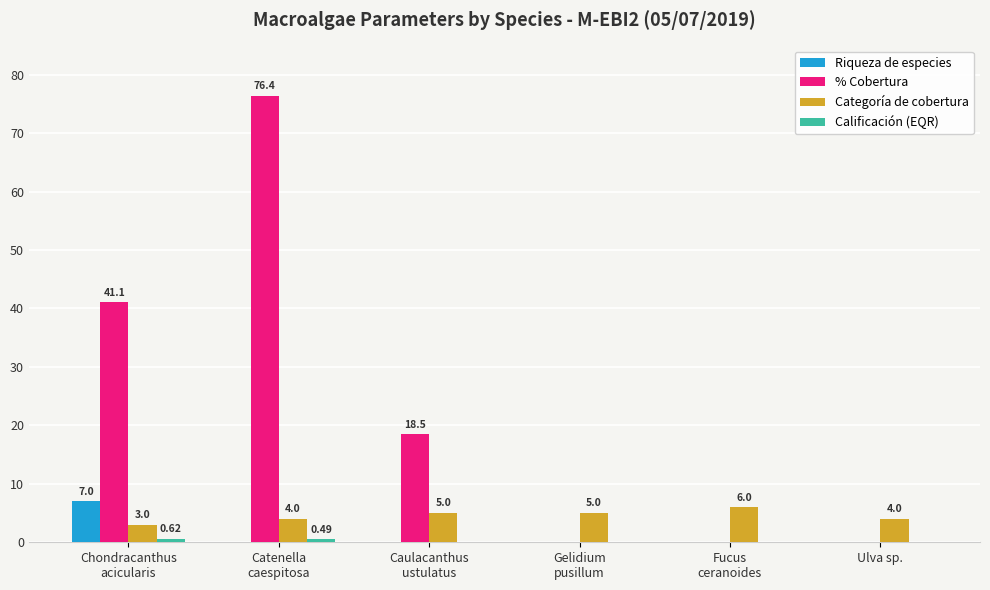

Which series has the largest total across all categories?

% Cobertura